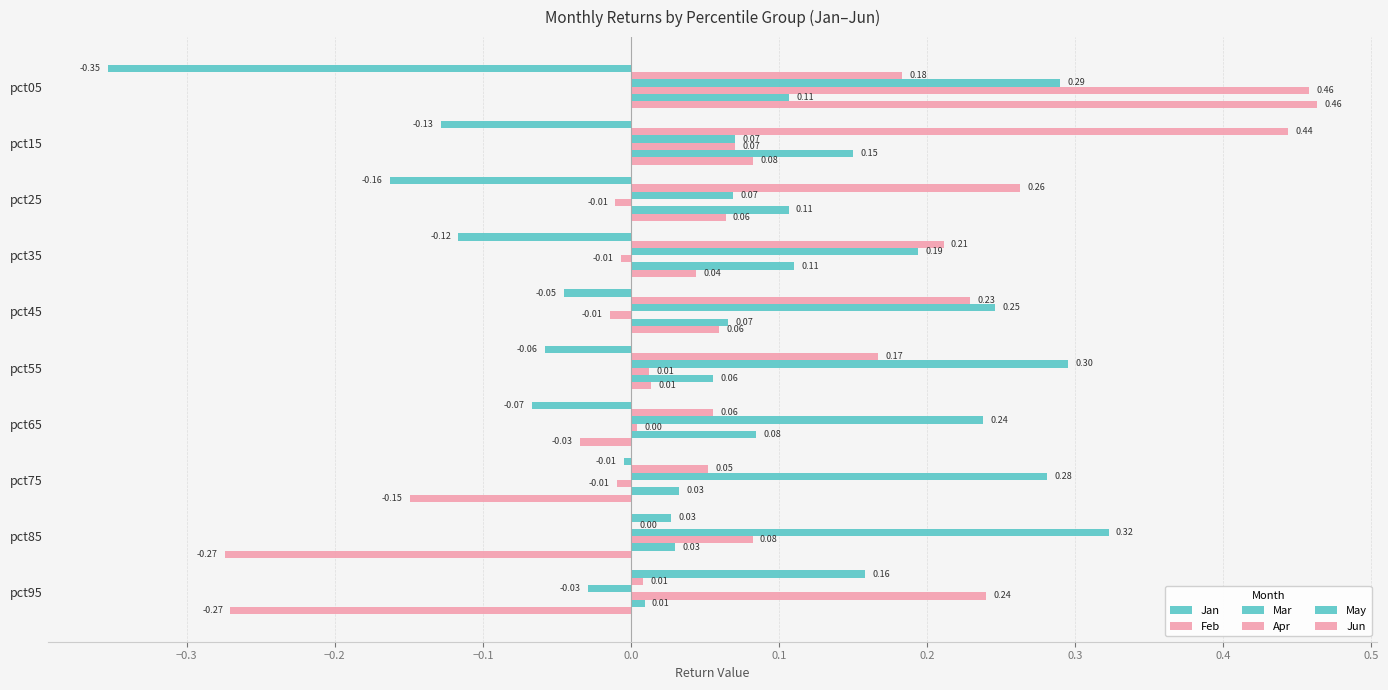

Reading left to right, extract all data points from this chart.

Jan: -0.4	-0.1	-0.2	-0.1	-0.0	-0.1	-0.1	-0.0	0.0	0.2
Feb: 0.2	0.4	0.3	0.2	0.2	0.2	0.1	0.1	0.0	0.0
Mar: 0.3	0.1	0.1	0.2	0.2	0.3	0.2	0.3	0.3	-0.0
Apr: 0.5	0.1	-0.0	-0.0	-0.0	0.0	0.0	-0.0	0.1	0.2
May: 0.1	0.1	0.1	0.1	0.1	0.1	0.1	0.0	0.0	0.0
Jun: 0.5	0.1	0.1	0.0	0.1	0.0	-0.0	-0.1	-0.3	-0.3